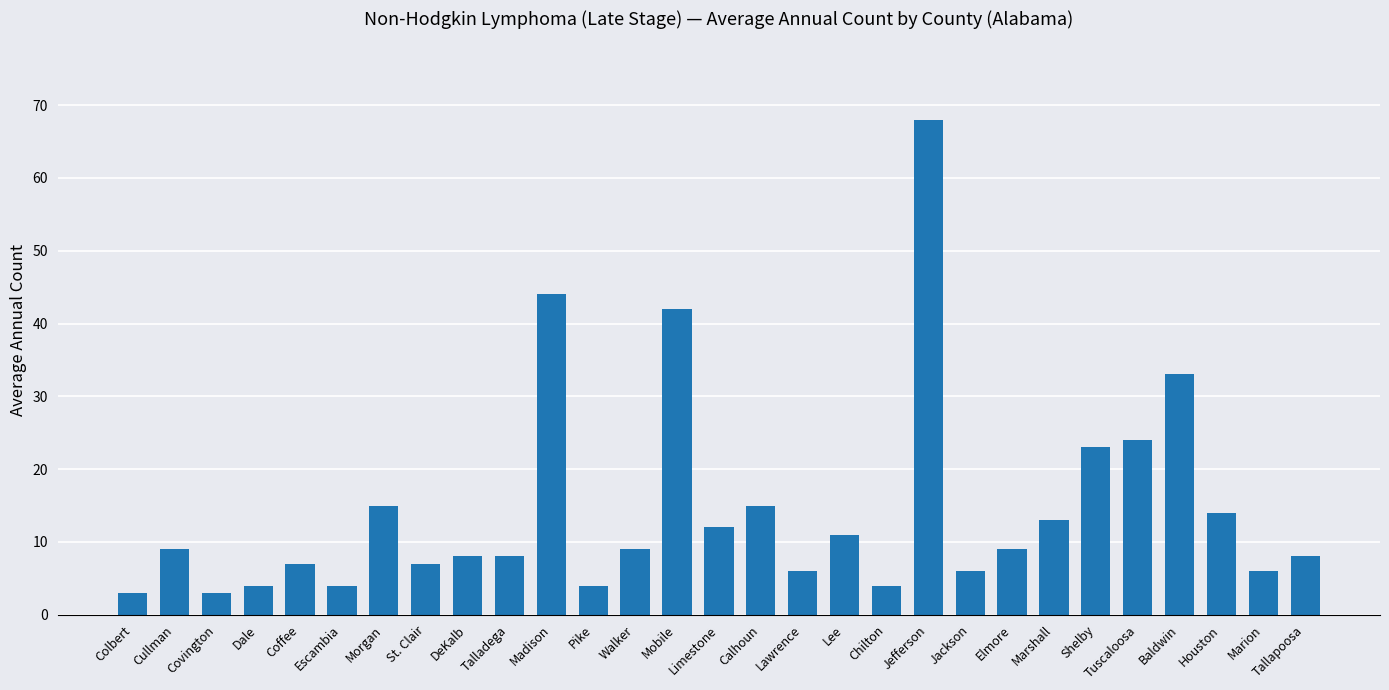

The value at Tallapoosa is 2. True or false?

False